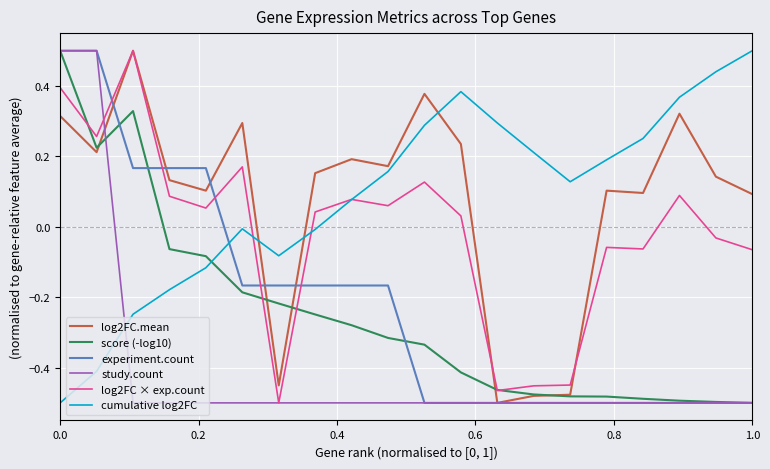

How many intersections are there between experiment.count and log2FC × exp.count?

5